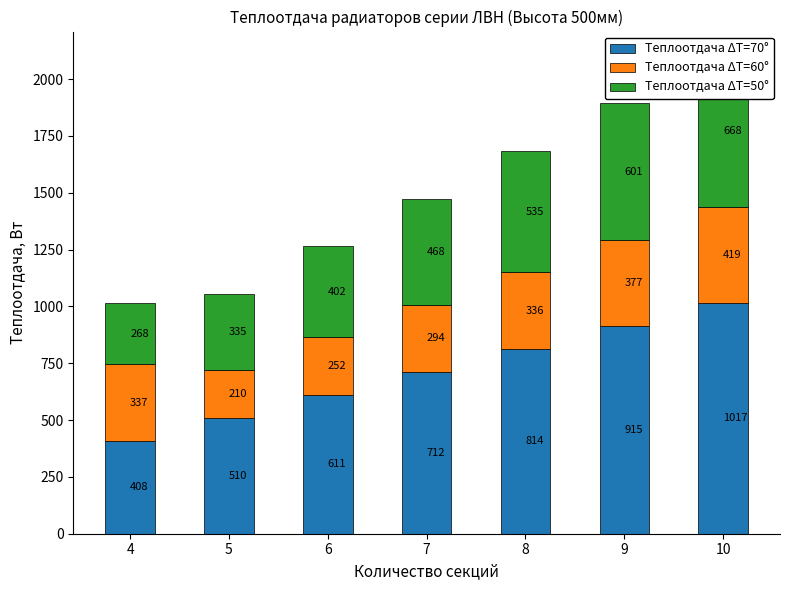

Which category has the highest value in the Теплоотдача ΔT=50° series?

10